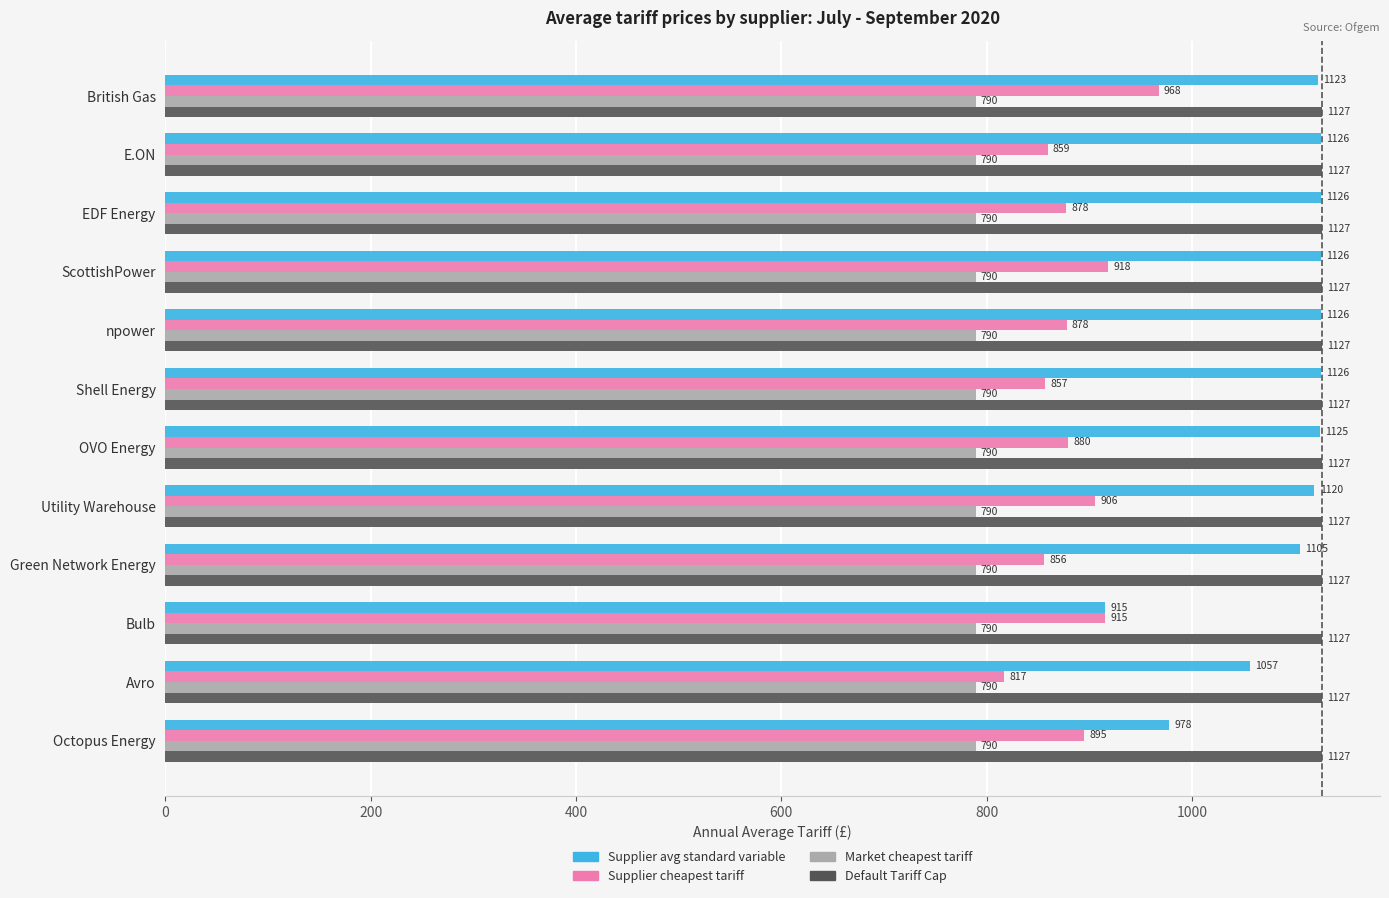

True or false: Supplier avg standard variable has a value of 1125.9 at ScottishPower.

True